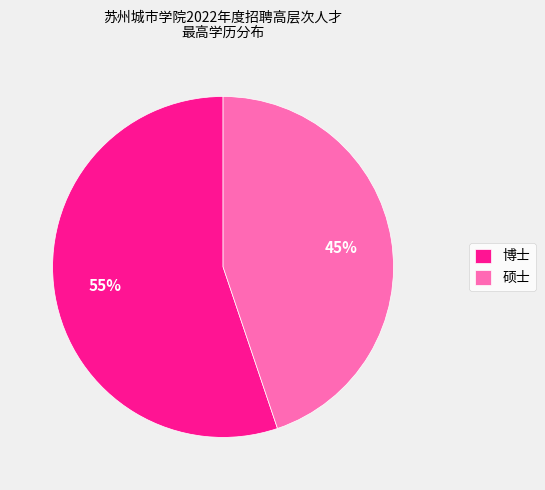

To the nearest percent, what is the combined percentage of 博士 and 硕士?

100%